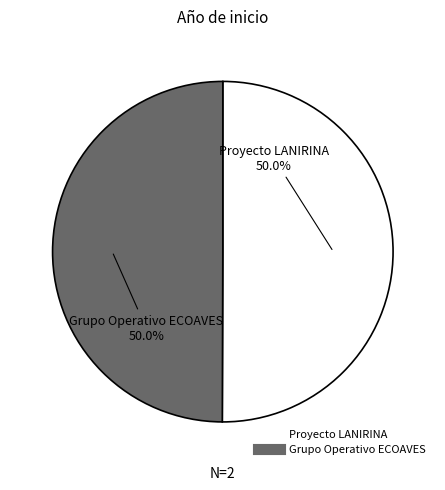

To the nearest percent, what percentage of the pie is Proyecto LANIRINA?

50%